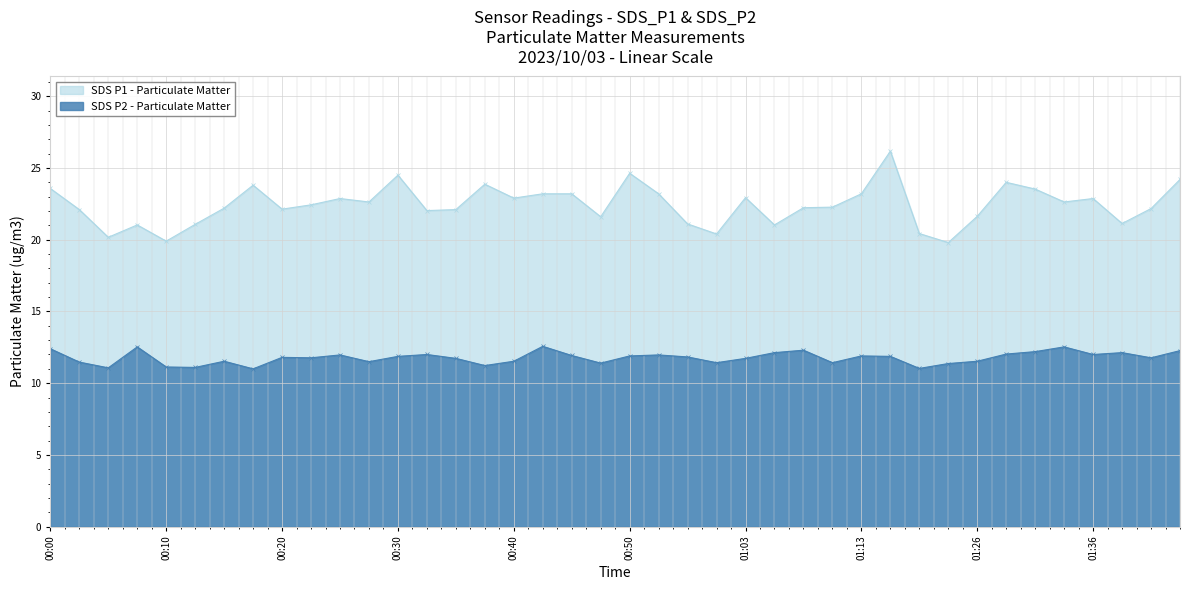

What is the difference between the maximum and minimum values in the SDS_P2 series?

1.6